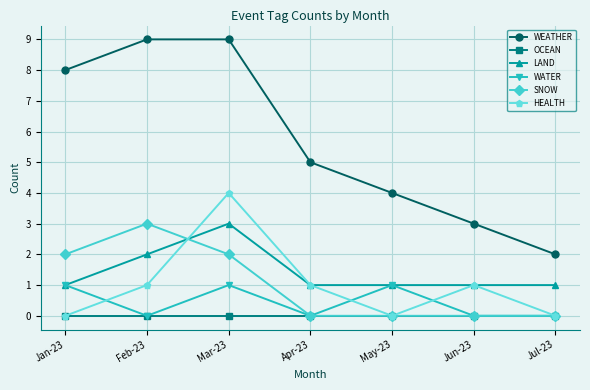

What is the label of the 7th point from the right?

Jan-23